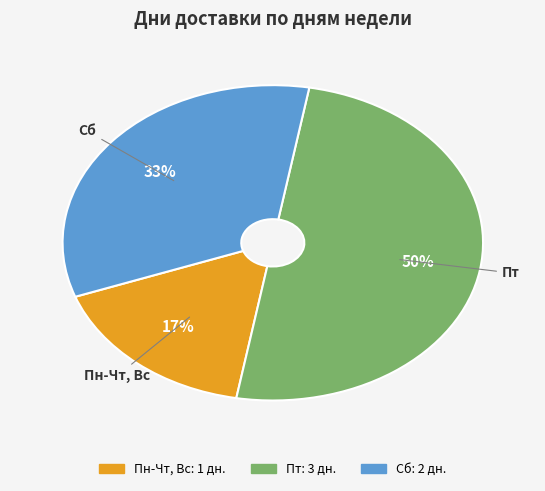

The Пн-Чт, Вс slice represents 29% of the pie. True or false?

False